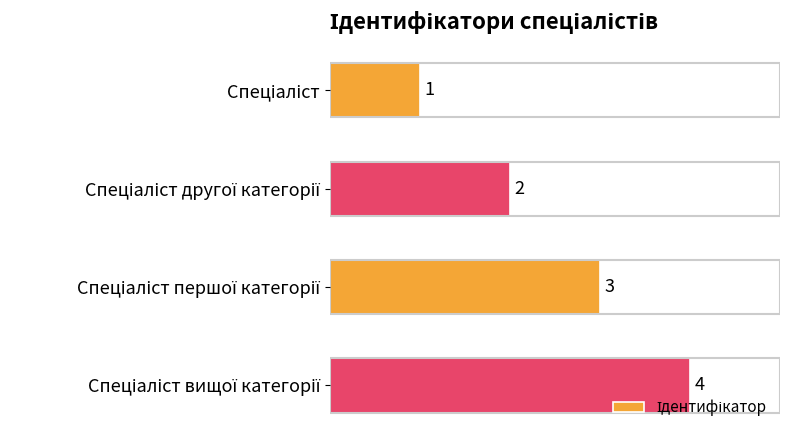

What is the value of the 3rd bar from the top?

3